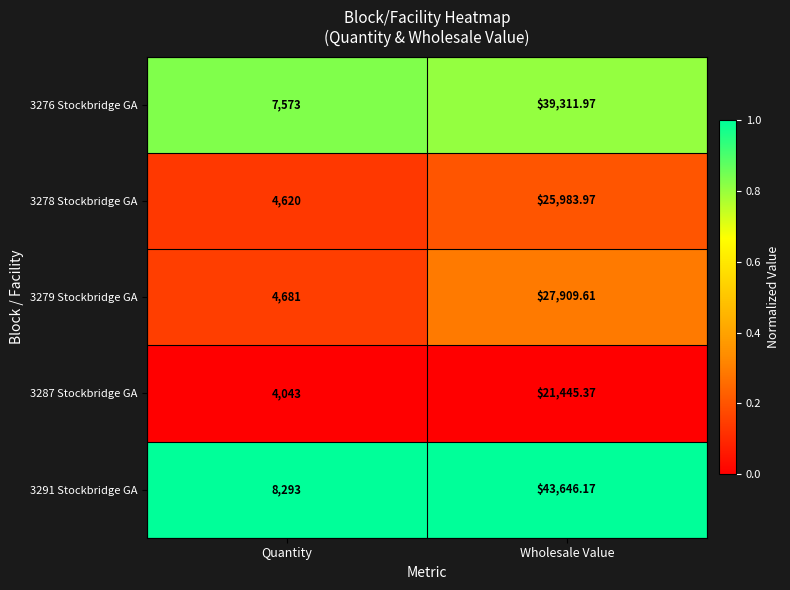

What is the total value across all series at Wholesale Value?

158297.1